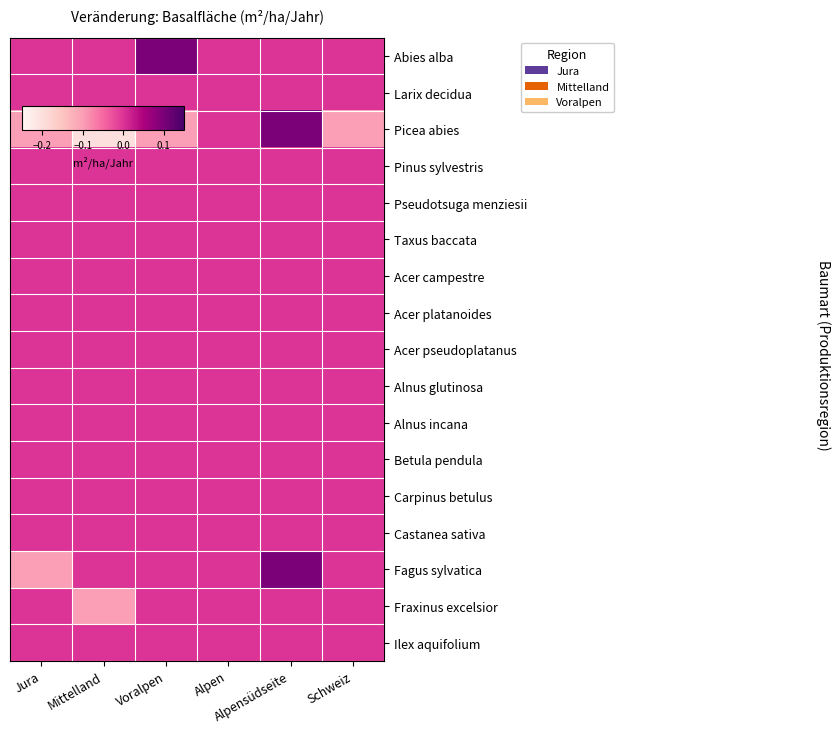

Reading left to right, transcribe all the data shown in this chart.

Abies alba: Jura=0.0	Mittelland=0.0	Voralpen=0.1	Alpen=0.0	Alpensüdseite=0.0	Schweiz=0.0
Larix decidua: Jura=0.0	Mittelland=0.0	Voralpen=0.0	Alpen=0.0	Alpensüdseite=0.0	Schweiz=0.0
Picea abies: Jura=-0.1	Mittelland=-0.2	Voralpen=-0.1	Alpen=0.0	Alpensüdseite=0.1	Schweiz=-0.1
Pinus sylvestris: Jura=0.0	Mittelland=0.0	Voralpen=0.0	Alpen=0.0	Alpensüdseite=0.0	Schweiz=0.0
Pseudotsuga menziesii: Jura=0.0	Mittelland=0.0	Voralpen=0.0	Alpen=0.0	Alpensüdseite=0.0	Schweiz=0.0
Taxus baccata: Jura=0.0	Mittelland=0.0	Voralpen=0.0	Alpen=0.0	Alpensüdseite=0.0	Schweiz=0.0
Acer campestre: Jura=0.0	Mittelland=0.0	Voralpen=0.0	Alpen=0.0	Alpensüdseite=0.0	Schweiz=0.0
Acer platanoides: Jura=0.0	Mittelland=0.0	Voralpen=0.0	Alpen=0.0	Alpensüdseite=0.0	Schweiz=0.0
Acer pseudoplatanus: Jura=0.0	Mittelland=0.0	Voralpen=0.0	Alpen=0.0	Alpensüdseite=0.0	Schweiz=0.0
Alnus glutinosa: Jura=0.0	Mittelland=0.0	Voralpen=0.0	Alpen=0.0	Alpensüdseite=0.0	Schweiz=0.0
Alnus incana: Jura=0.0	Mittelland=0.0	Voralpen=0.0	Alpen=0.0	Alpensüdseite=0.0	Schweiz=0.0
Betula pendula: Jura=0.0	Mittelland=0.0	Voralpen=0.0	Alpen=0.0	Alpensüdseite=0.0	Schweiz=0.0
Carpinus betulus: Jura=0.0	Mittelland=0.0	Voralpen=0.0	Alpen=0.0	Alpensüdseite=0.0	Schweiz=0.0
Castanea sativa: Jura=0.0	Mittelland=0.0	Voralpen=0.0	Alpen=0.0	Alpensüdseite=0.0	Schweiz=0.0
Fagus sylvatica: Jura=-0.1	Mittelland=0.0	Voralpen=0.0	Alpen=0.0	Alpensüdseite=0.1	Schweiz=0.0
Fraxinus excelsior: Jura=0.0	Mittelland=-0.1	Voralpen=0.0	Alpen=0.0	Alpensüdseite=0.0	Schweiz=0.0
Ilex aquifolium: Jura=0.0	Mittelland=0.0	Voralpen=0.0	Alpen=0.0	Alpensüdseite=0.0	Schweiz=0.0